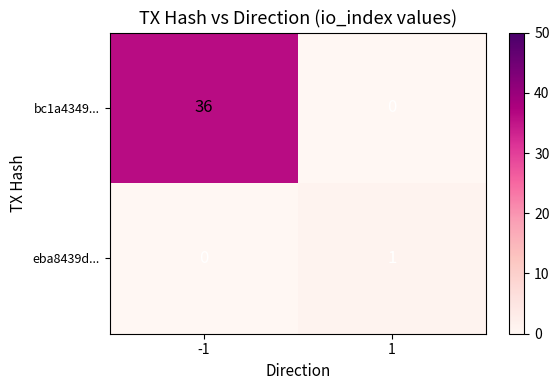

The eba8439d... series shows 0 at -1. True or false?

True